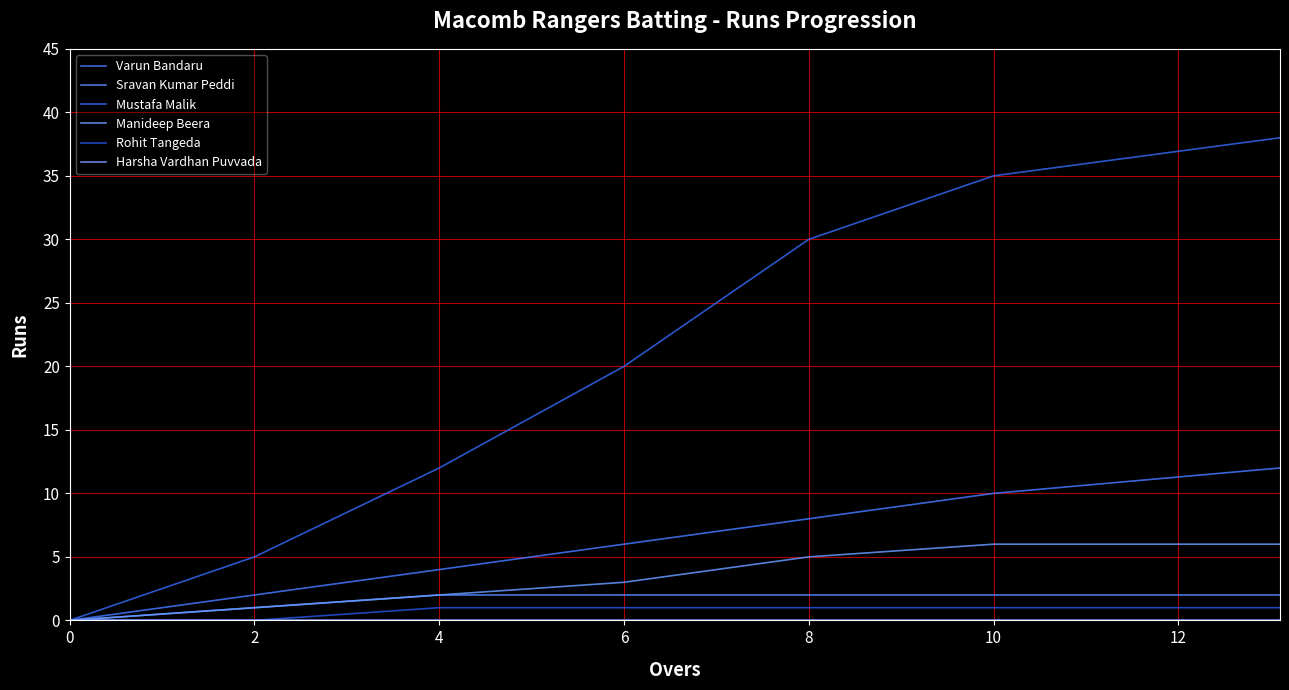

How many lines are shown in the chart?

6